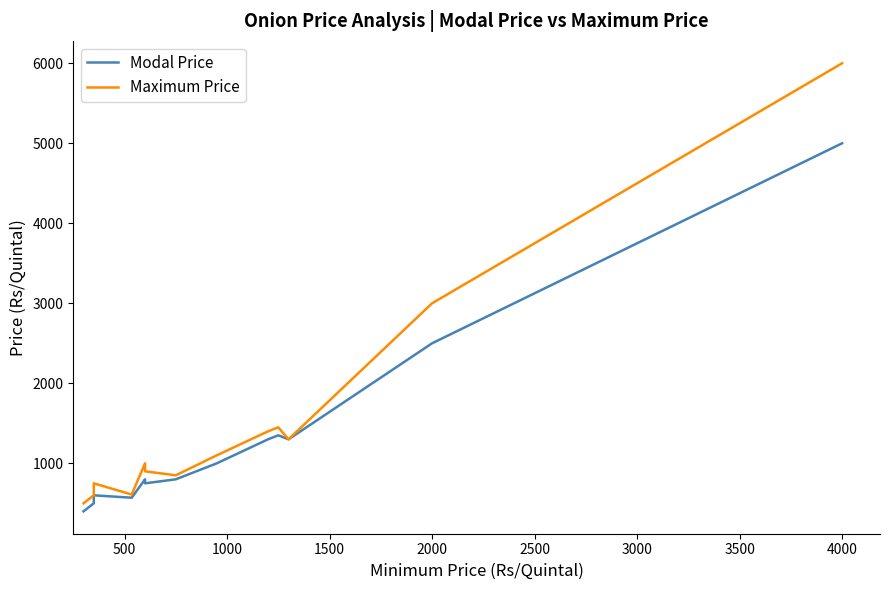

How many interior local peaks does the Maximum Price series have?

3